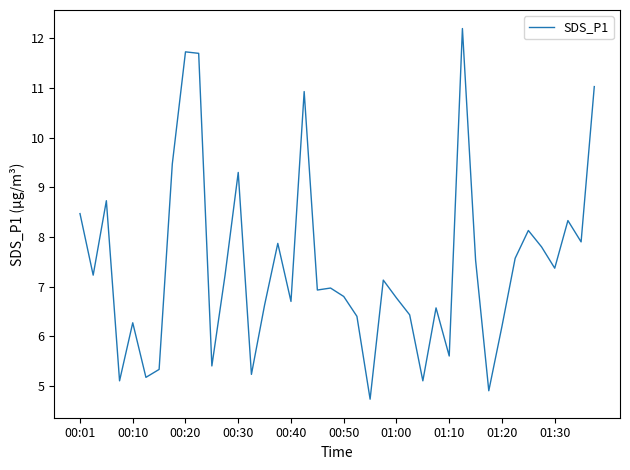

What is the difference between the second highest and second lowest values?

6.8